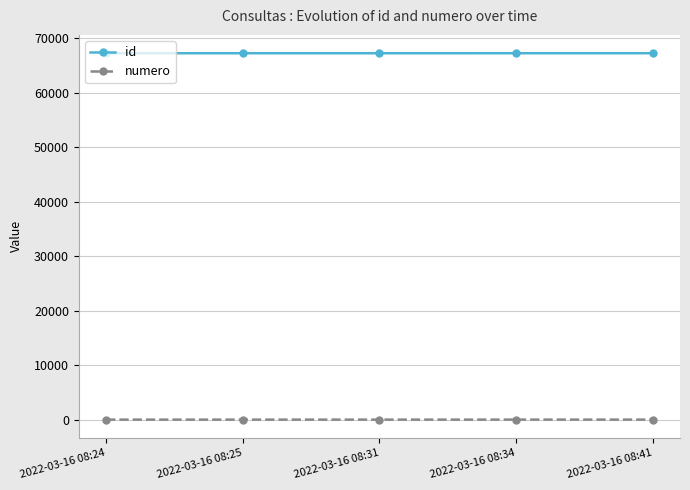

Is the value of numero at 2022-03-16 08:41 greater than the value of id at 2022-03-16 08:25?

No